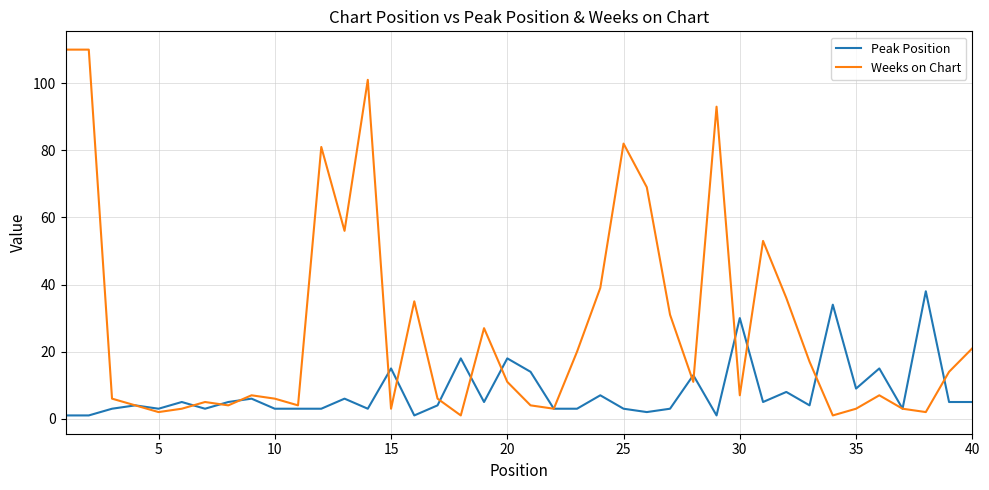

How many lines are shown in the chart?

2